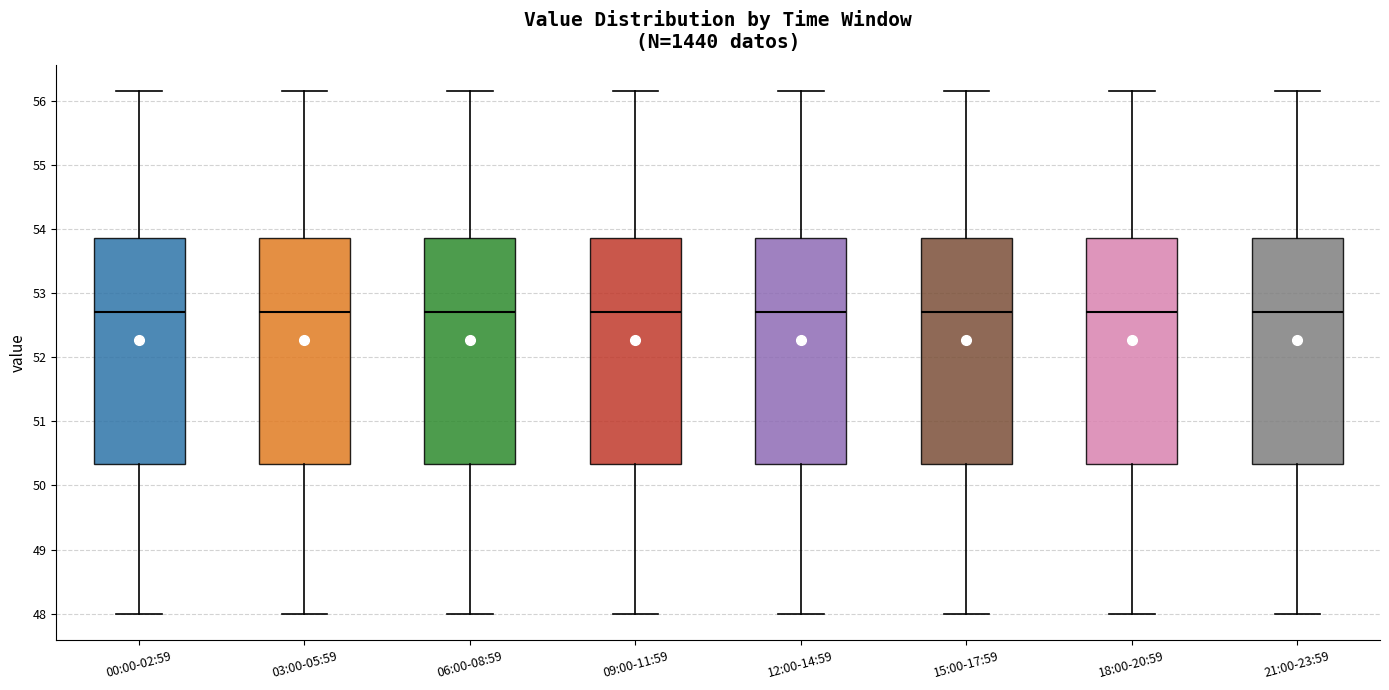

Reading left to right, read every box against the y-axis: the position of its median line, the range the box covers, and the ends of its whiskers. The values are not printed on the chart, so give them approximately, as read against the axis.

00:00-02:59: median 52.7, box 50.3 to 53.9, whiskers 48.0 to 56.2
03:00-05:59: median 52.7, box 50.3 to 53.9, whiskers 48.0 to 56.2
06:00-08:59: median 52.7, box 50.3 to 53.9, whiskers 48.0 to 56.2
09:00-11:59: median 52.7, box 50.3 to 53.9, whiskers 48.0 to 56.2
12:00-14:59: median 52.7, box 50.3 to 53.9, whiskers 48.0 to 56.2
15:00-17:59: median 52.7, box 50.3 to 53.9, whiskers 48.0 to 56.2
18:00-20:59: median 52.7, box 50.3 to 53.9, whiskers 48.0 to 56.2
21:00-23:59: median 52.7, box 50.3 to 53.9, whiskers 48.0 to 56.2